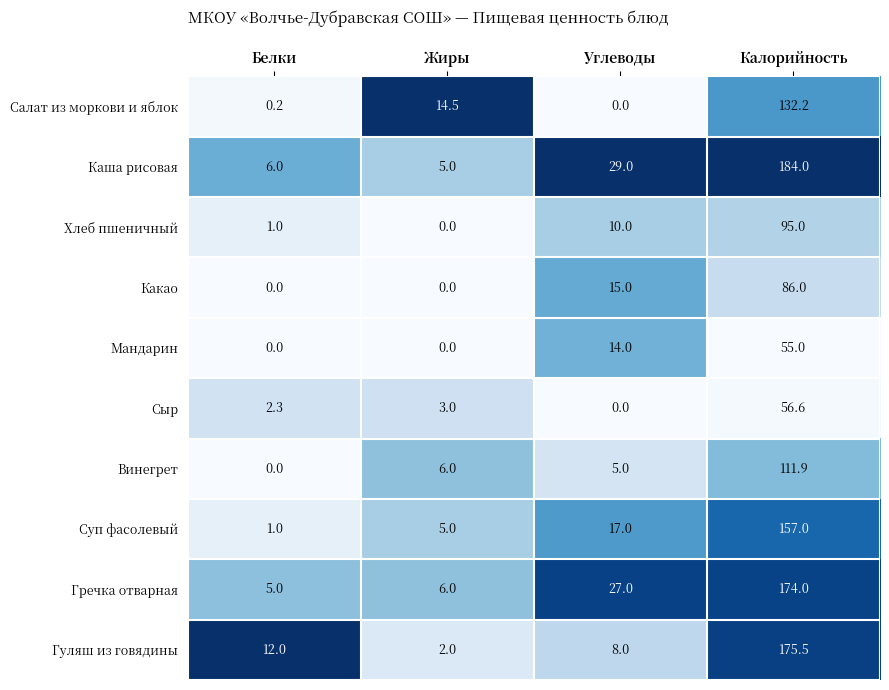

What is the difference between the highest and lowest values at Жиры?

14.5